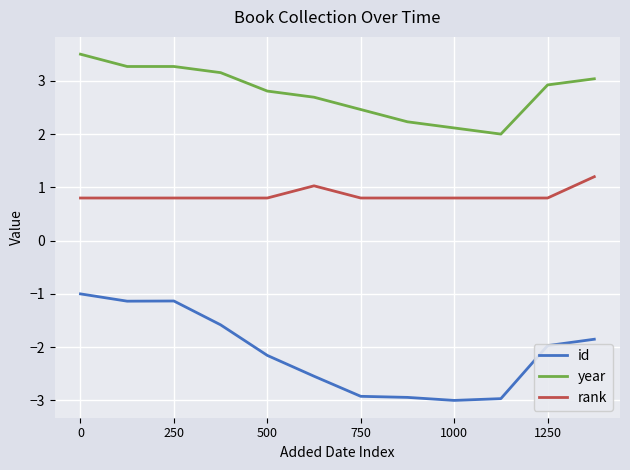

What is the difference between the maximum and minimum values in the year series?

1.5